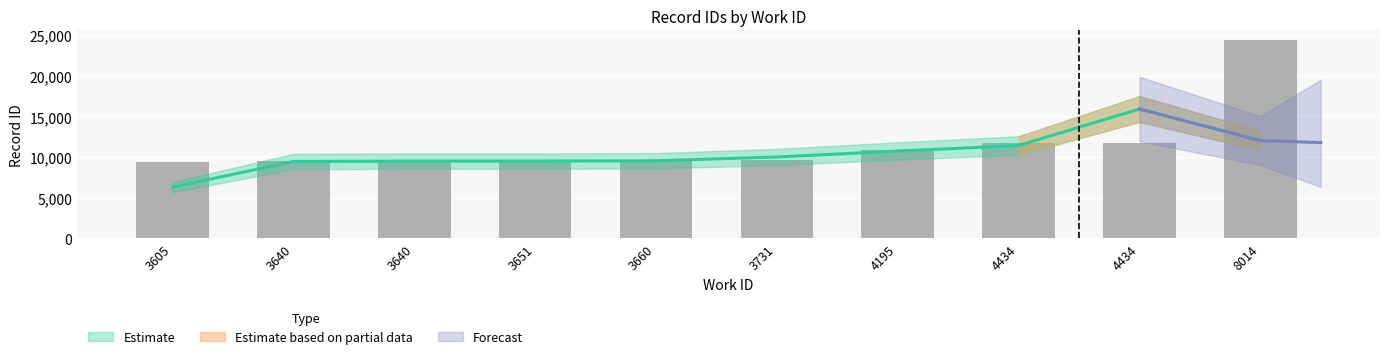

Which has a higher value, 4434 or 3640?

4434